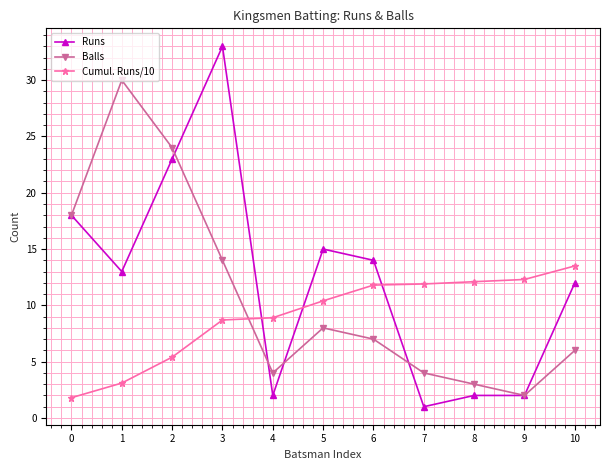

Is the value of Balls at 10 greater than the value of Runs at 8?

Yes